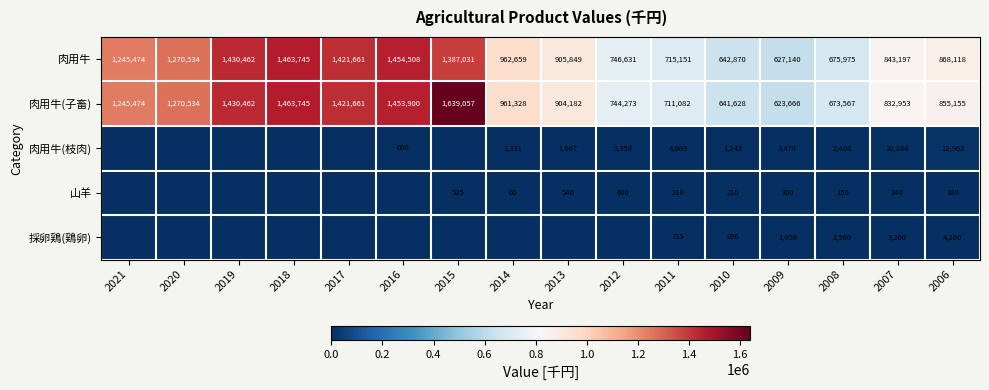

How many values in the 肉用牛(子畜) series are below 961328?

8